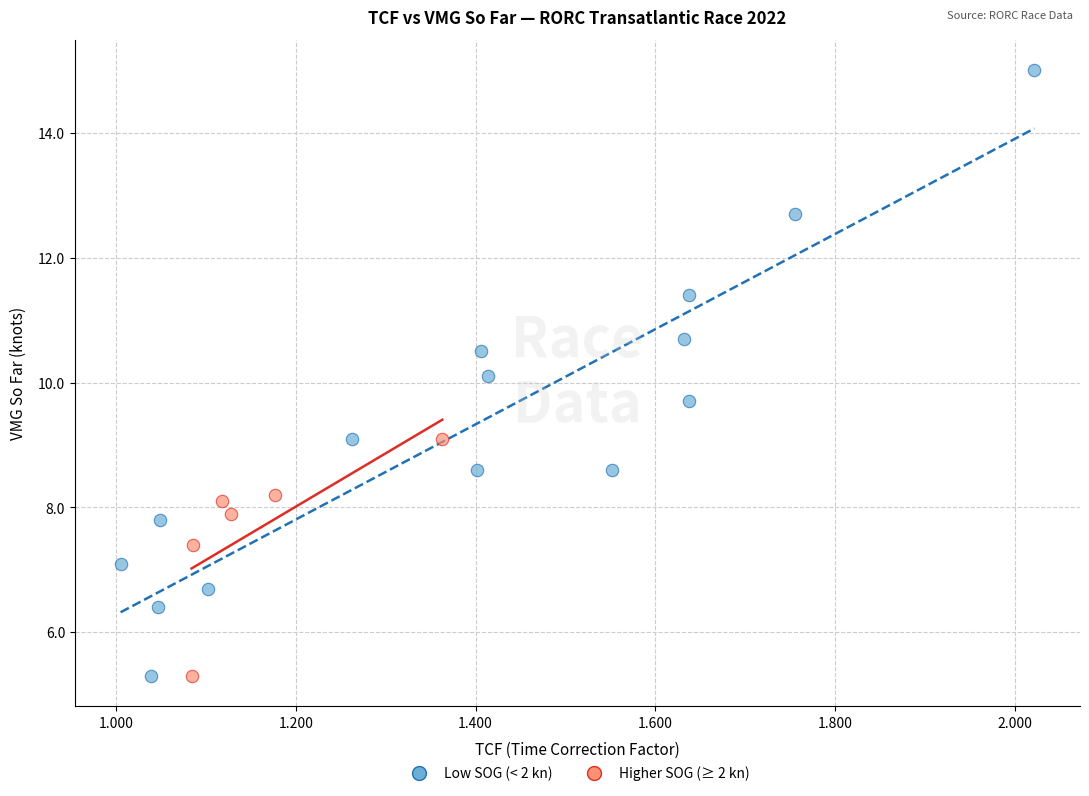

Which series reaches the maximum Y coordinate?

Low SOG (< 2 kn)